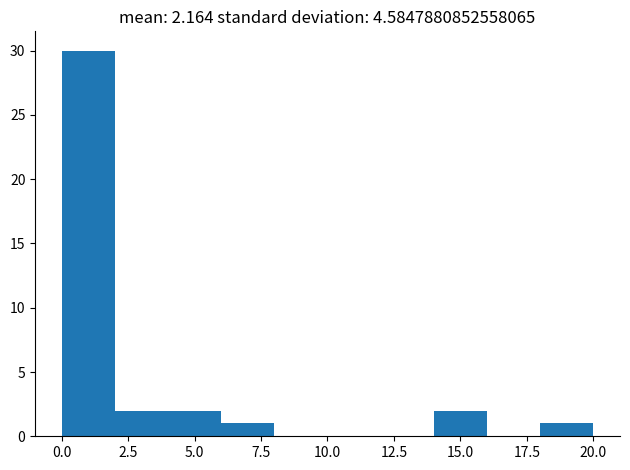

Around what value on the x-axis is the tallest bar? Give the approximate position of its centre, as read against the axis.

1.0